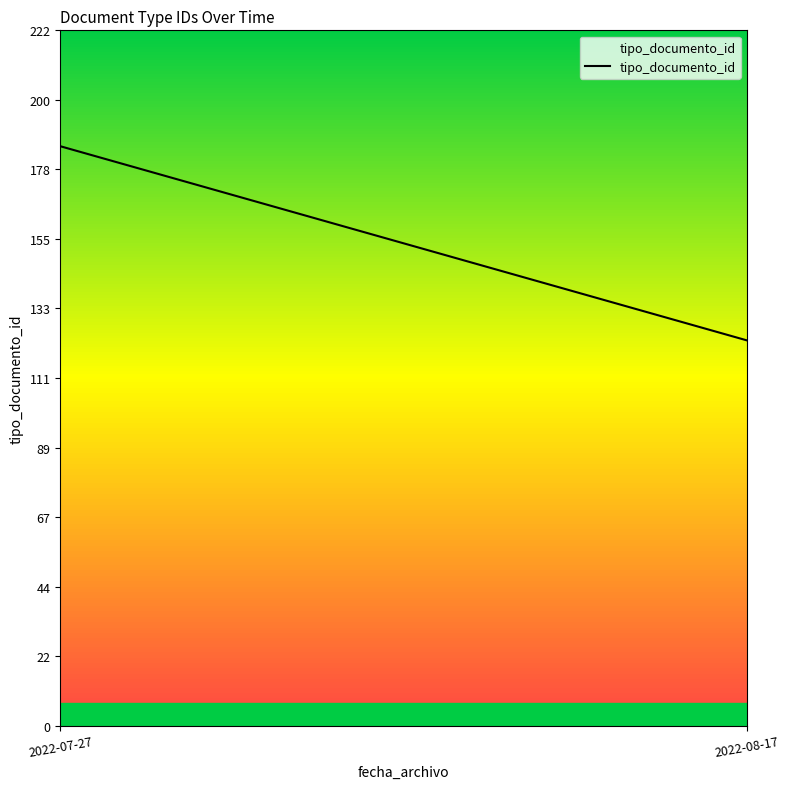

Count the number of categories in the chart.

2